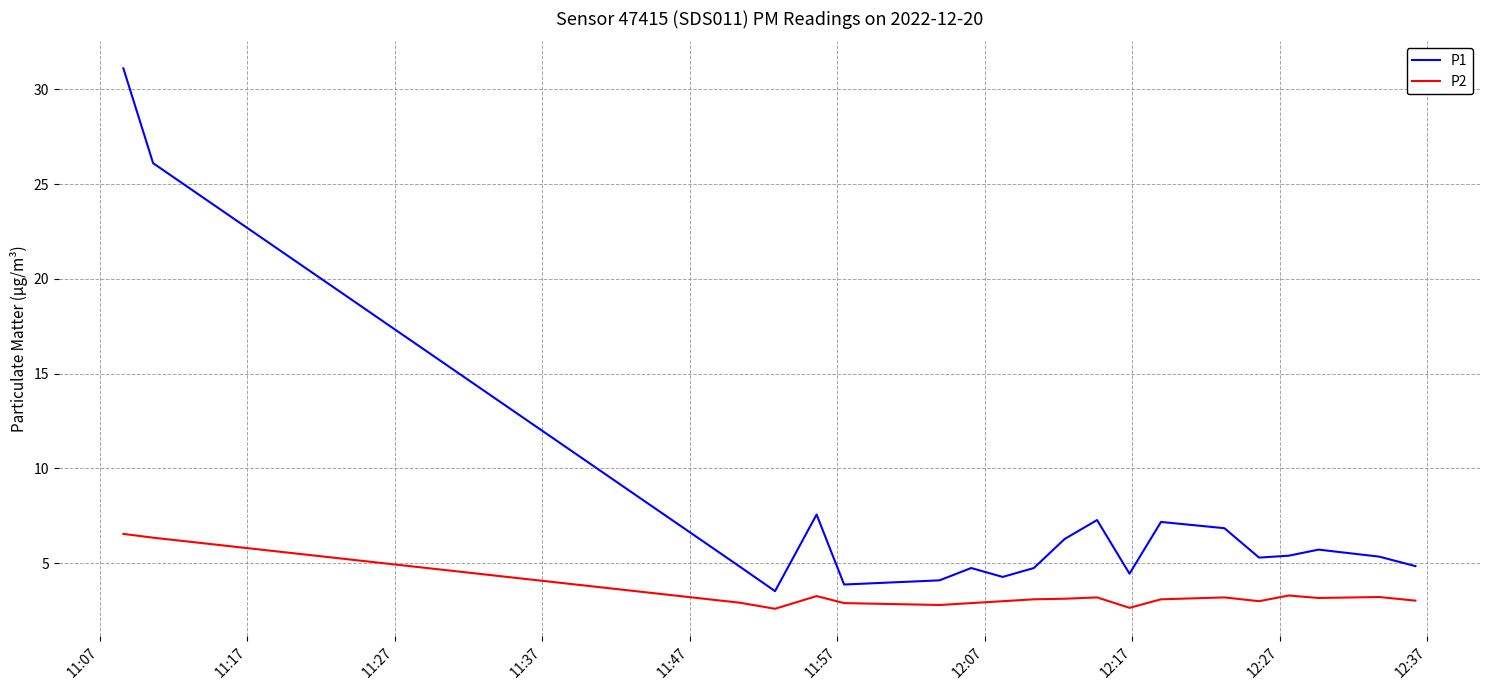

Rank the series by their maximum value, from lowest to highest.

P2, P1